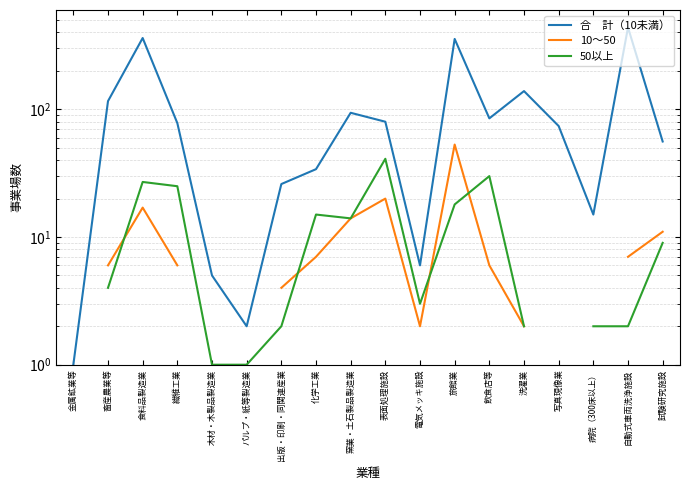

Is it true that 合　計（10未満） equals 10.5 at 出版・印刷・同関連産業?

False